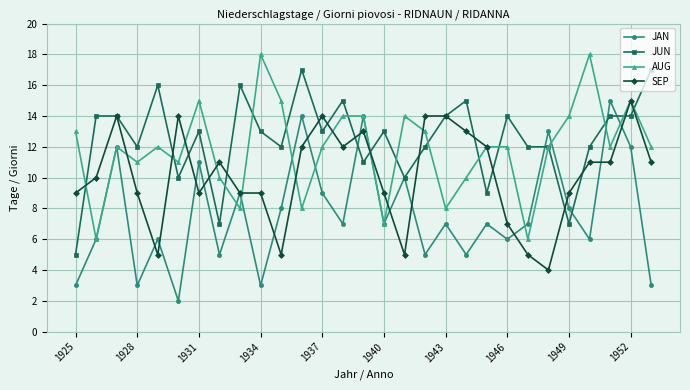

What is the minimum value for JUN?

5